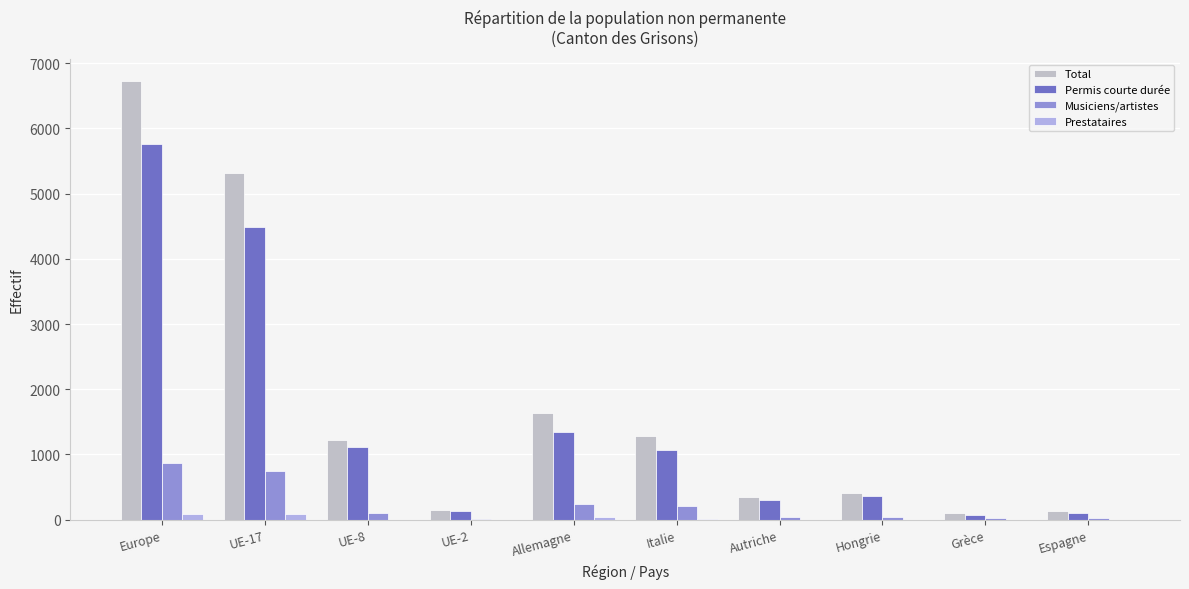

What position from the right is UE-2?

7